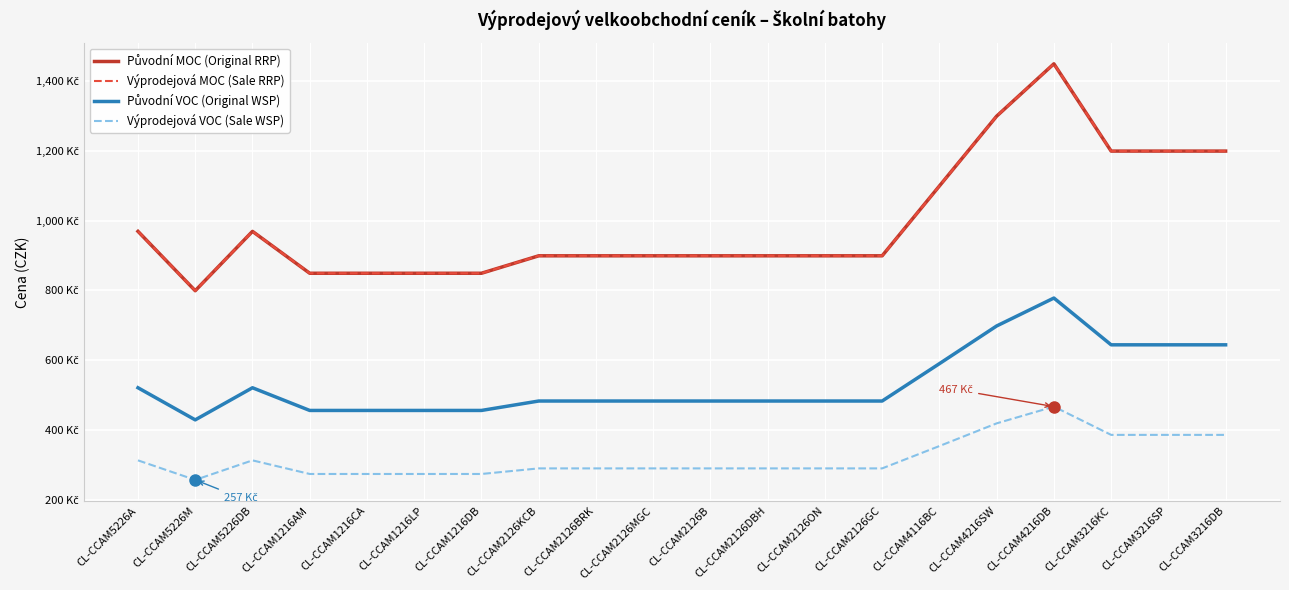

True or false: Původní MOC (Original RRP) has more than 1 interior local peaks.

True